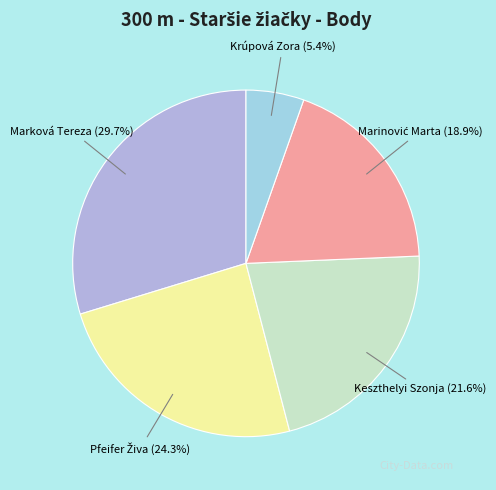

Do Krúpová Zora and Marková Tereza together represent more than half of the pie?

No